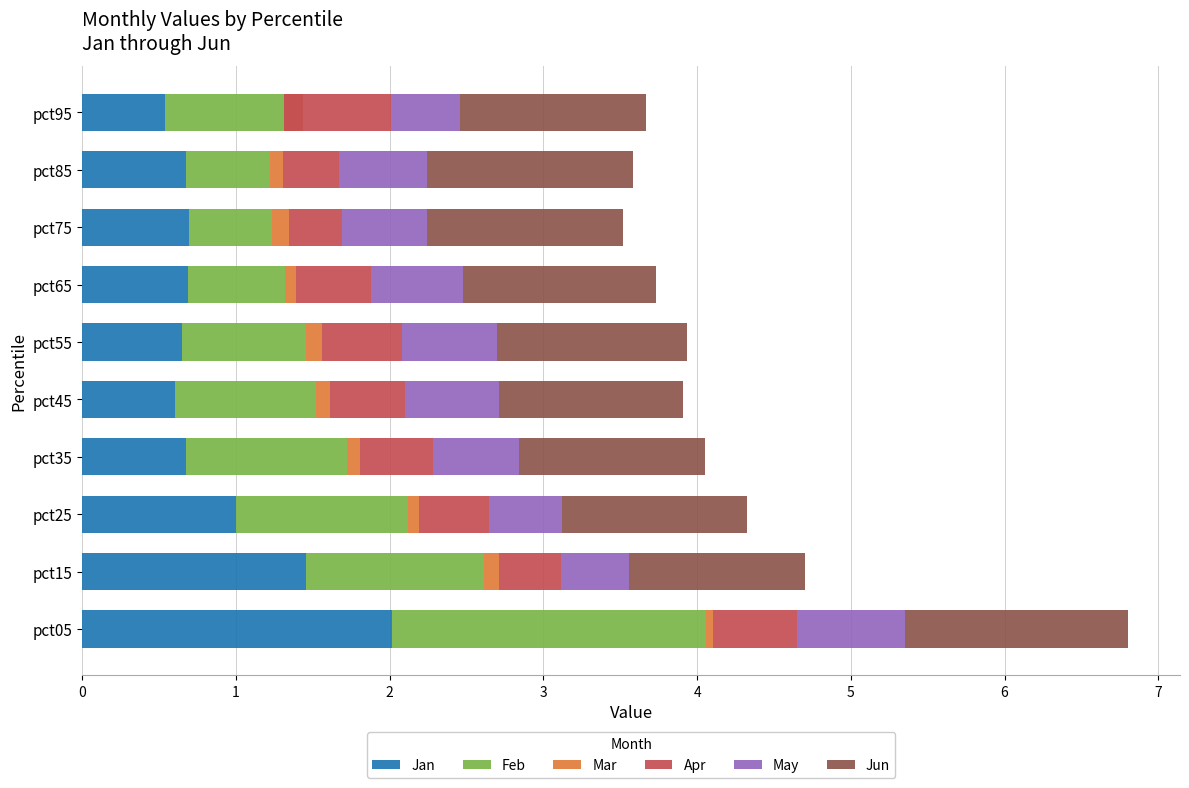

What is the difference between the May values at pct15 and pct75?

0.1